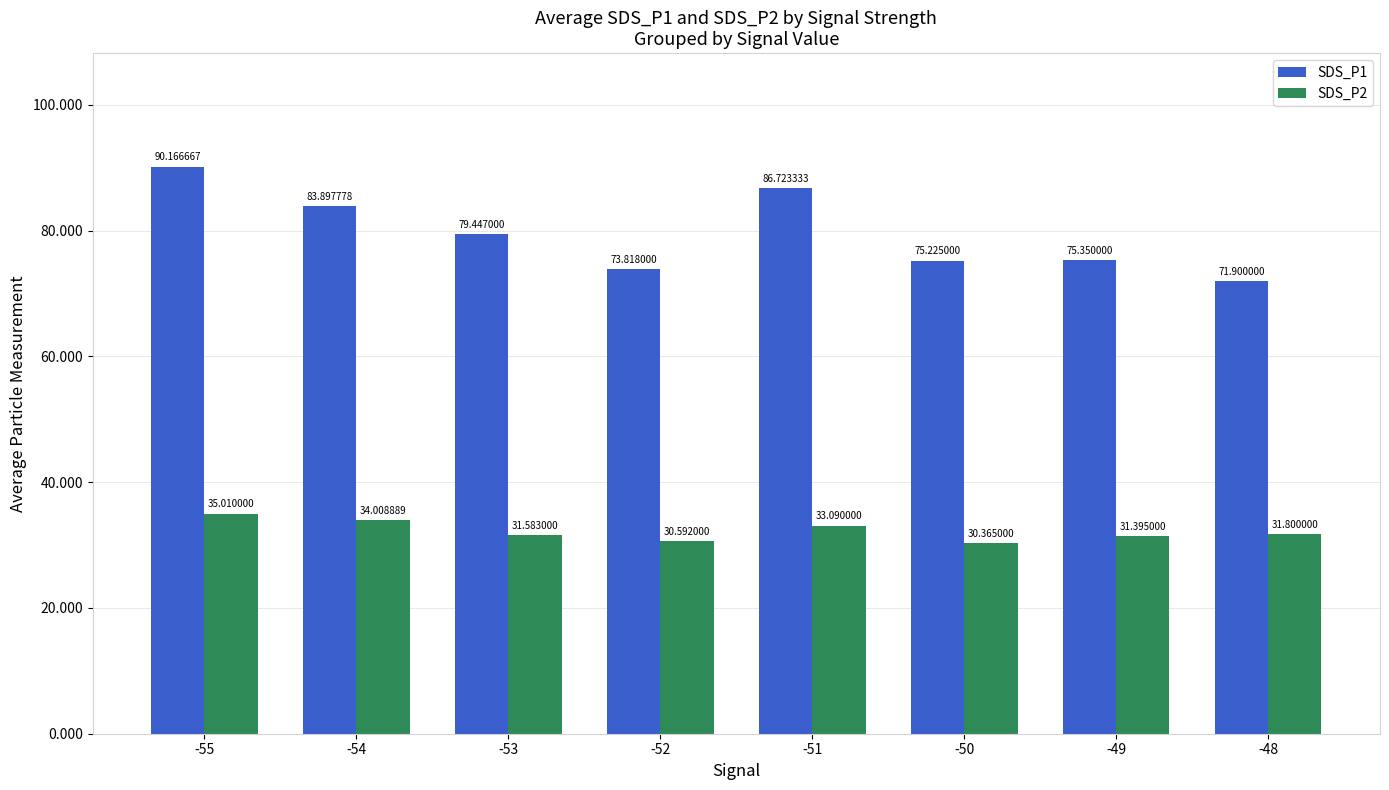

Is it true that SDS_P2 equals 13.8 at -55?

False